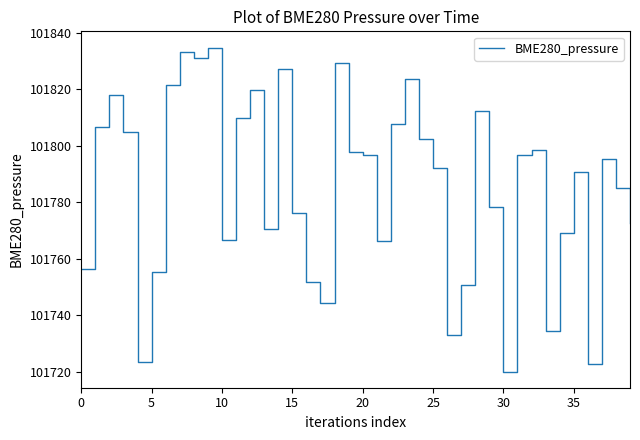

What is the maximum value shown in the chart?

101834.8